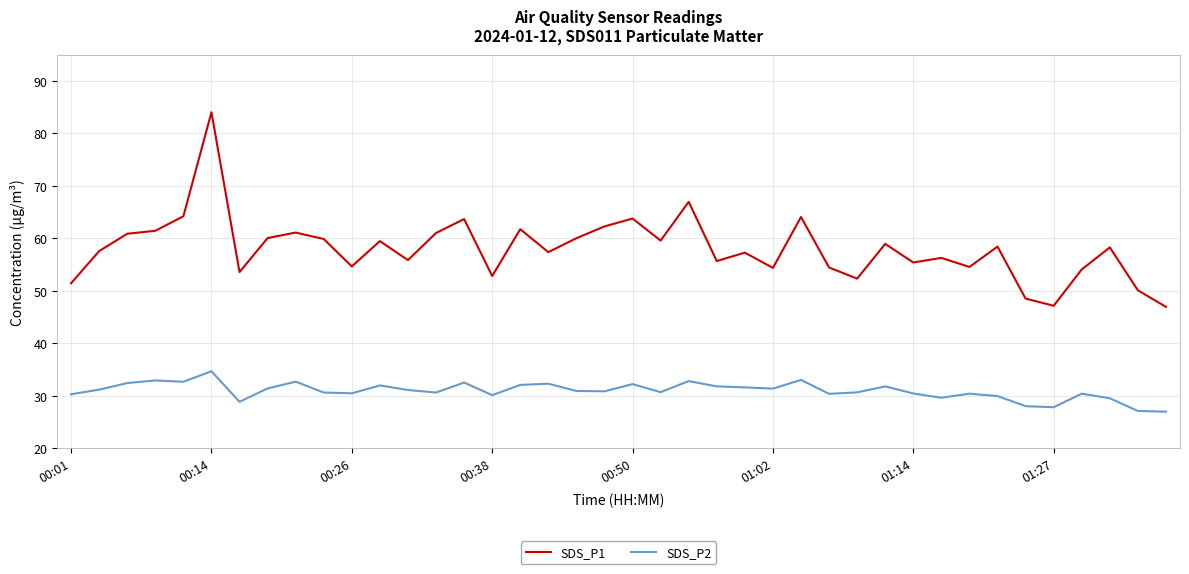

What are all the series names shown in the legend?

SDS_P1, SDS_P2